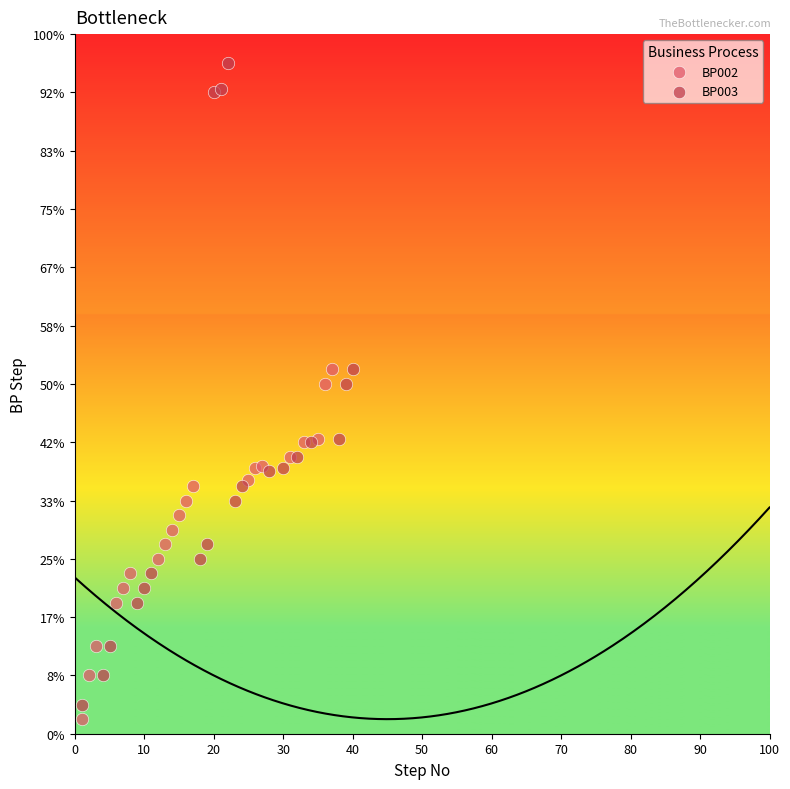

What are all the series names shown in the legend?

BP002, BP003